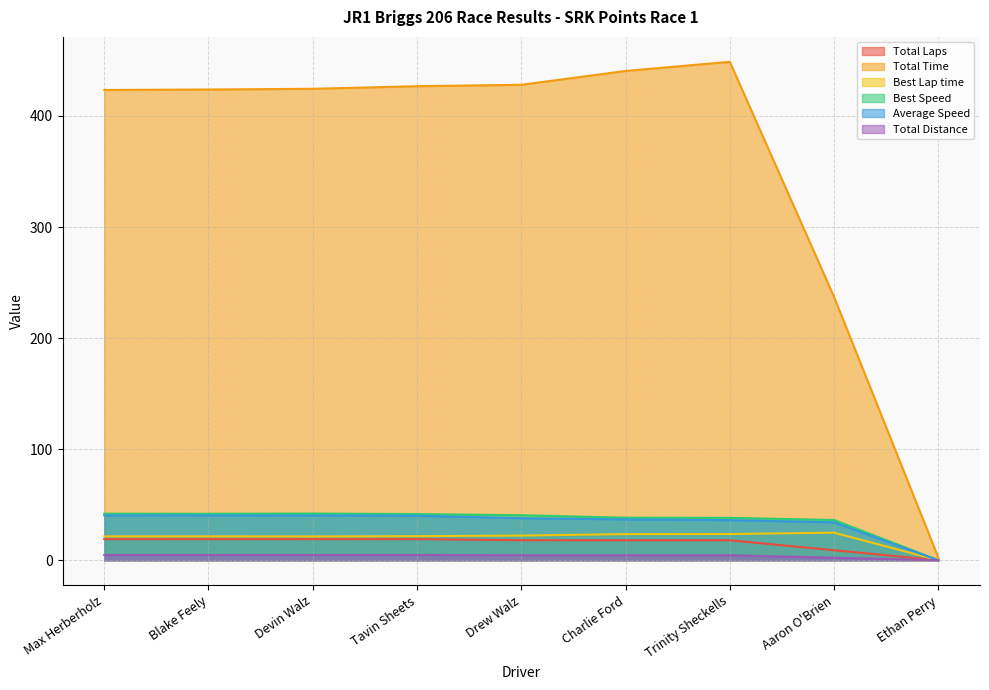

True or false: Best Lap time and Total Distance intersect in this chart.

False